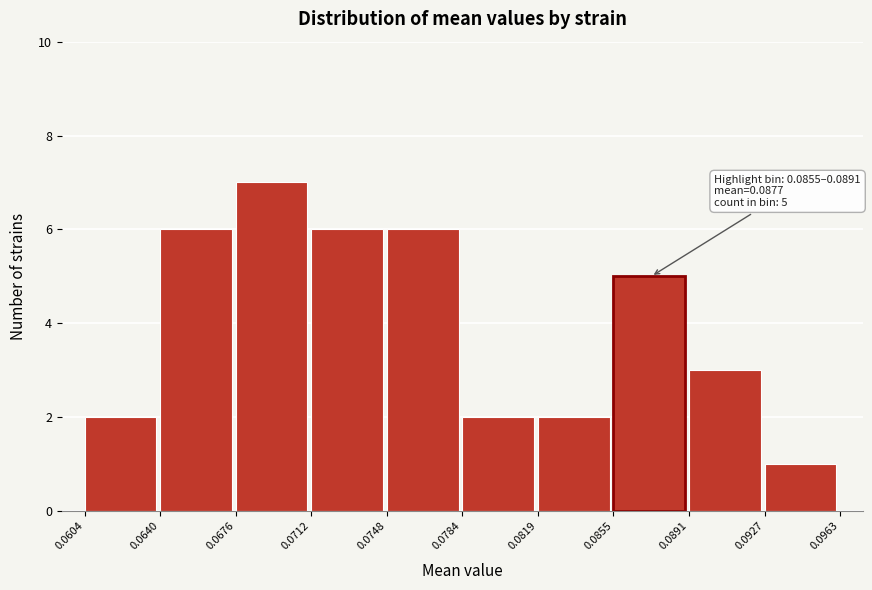

Which range on the x-axis has the tallest bar?

0.0676 to 0.0712